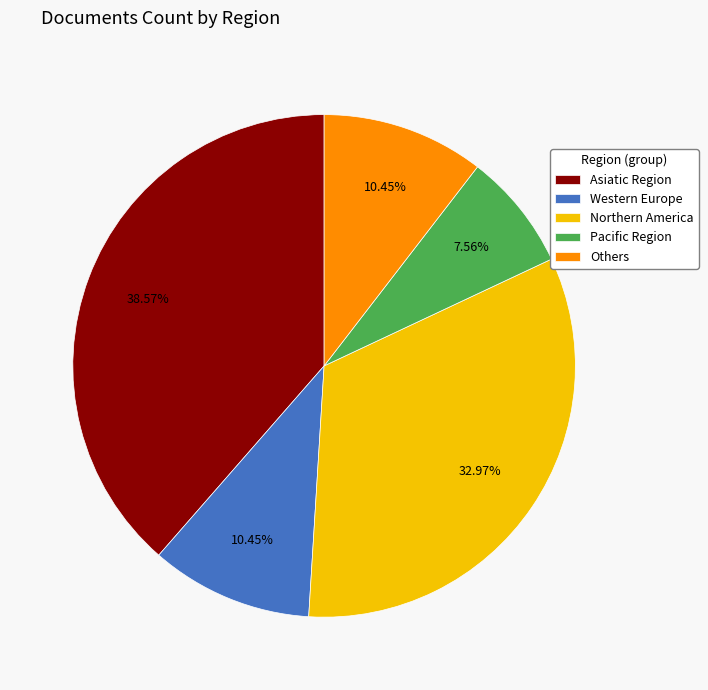

Which slice is the smallest?

Pacific Region